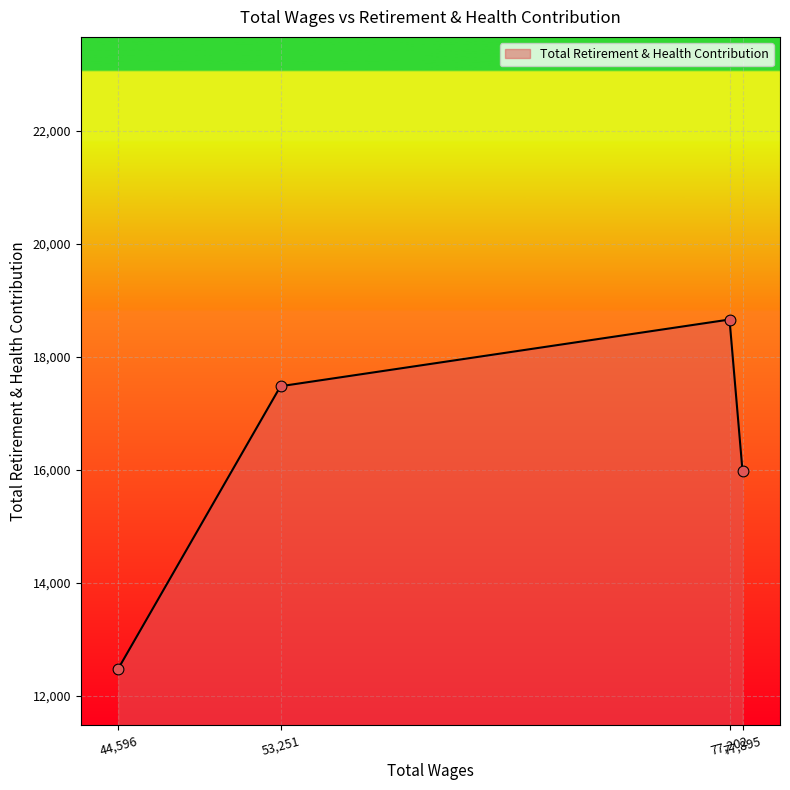

True or false: there are more than 0 points higher than both neighbors.

True